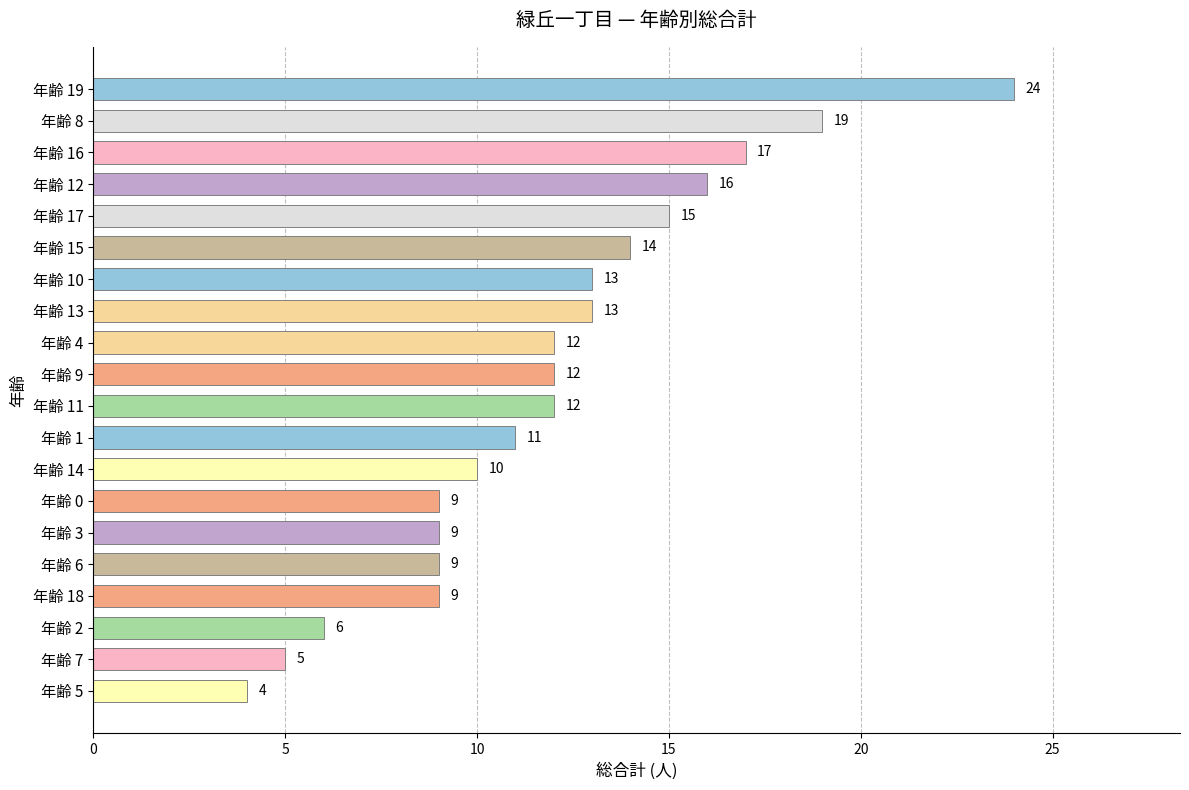

What is the value of the 16th bar from the top?

9